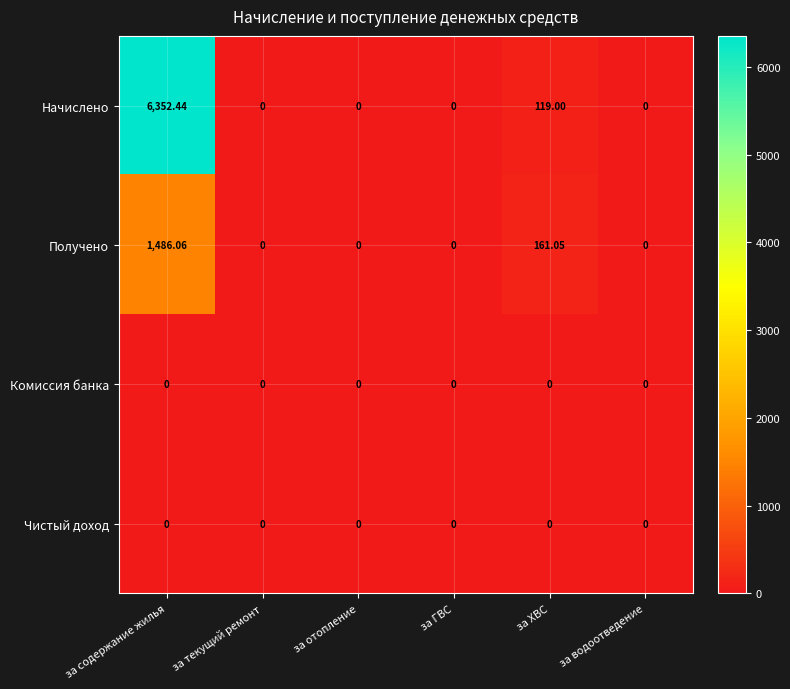

Which label corresponds to the largest value in the chart?

за содержание жилья